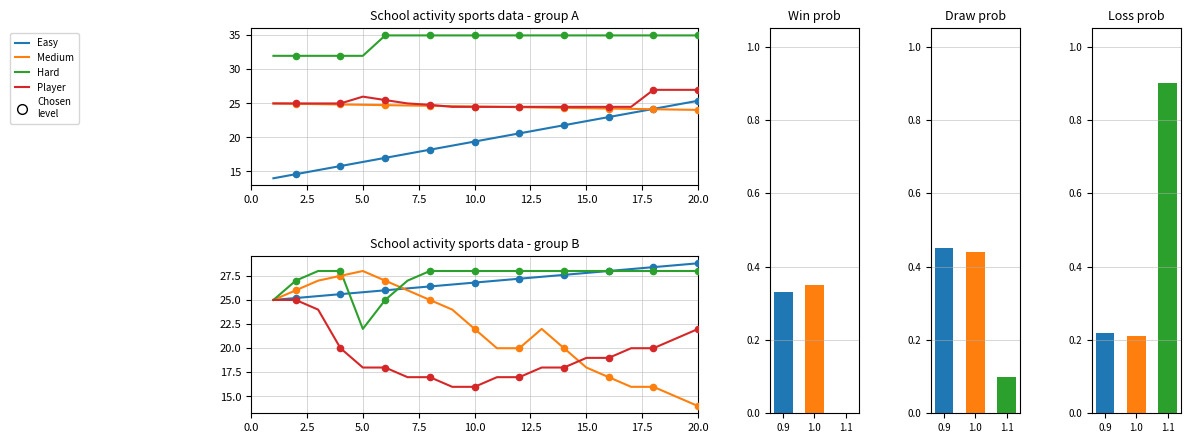

Which series has the largest total across all categories?

Hard